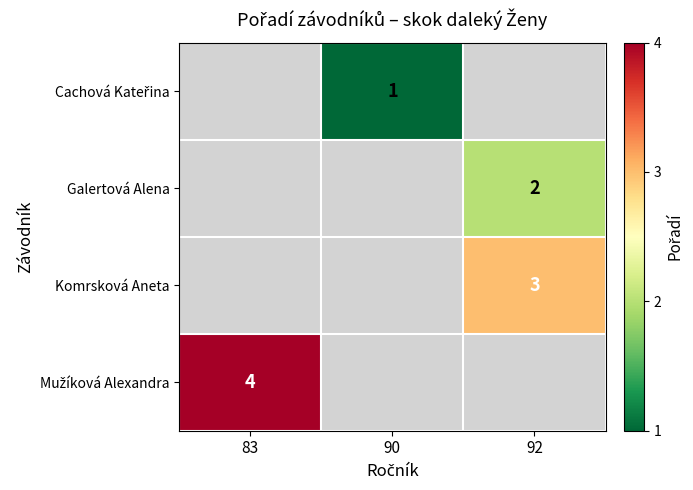

List the series in order of their overall mean, lowest first.

Cachová Kateřina, Galertová Alena, Komrsková Aneta, Mužíková Alexandra